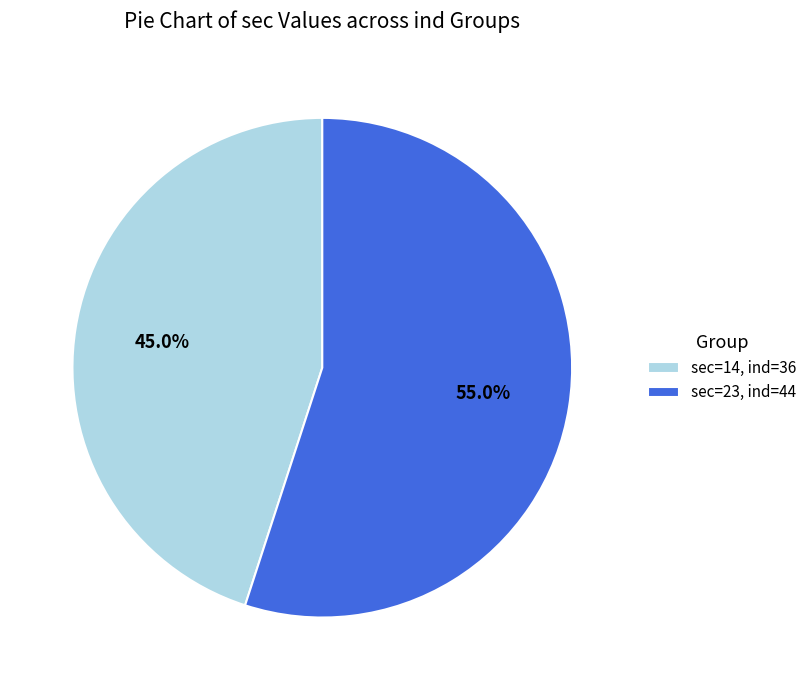

Is there any slice that represents more than half of the pie?

Yes